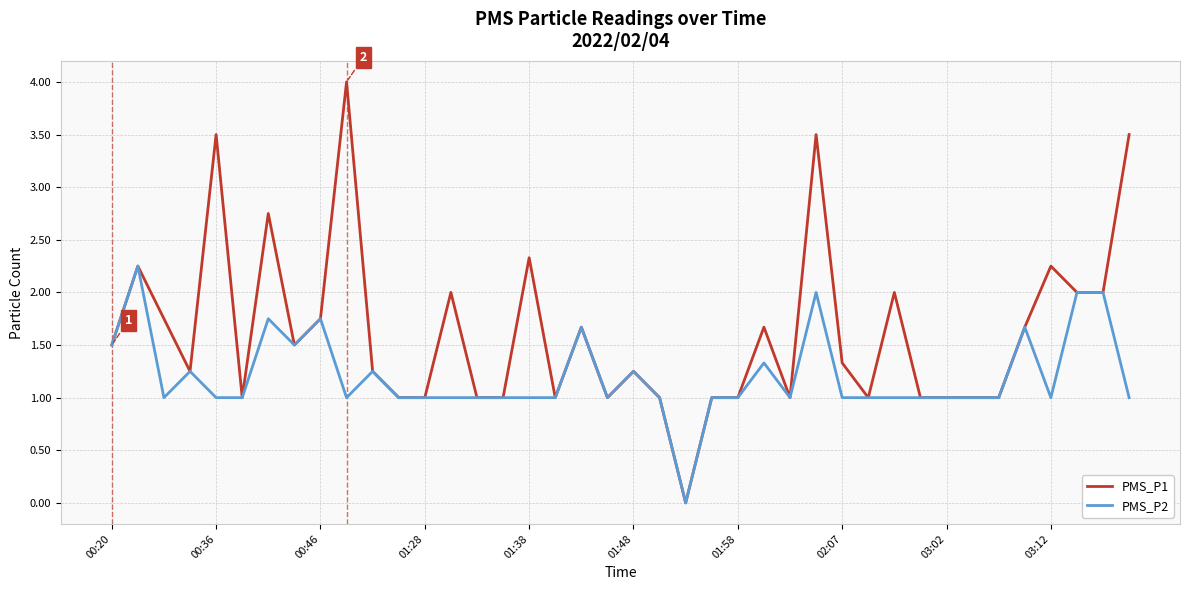

Which series has the widest spread of values?

PMS_P1